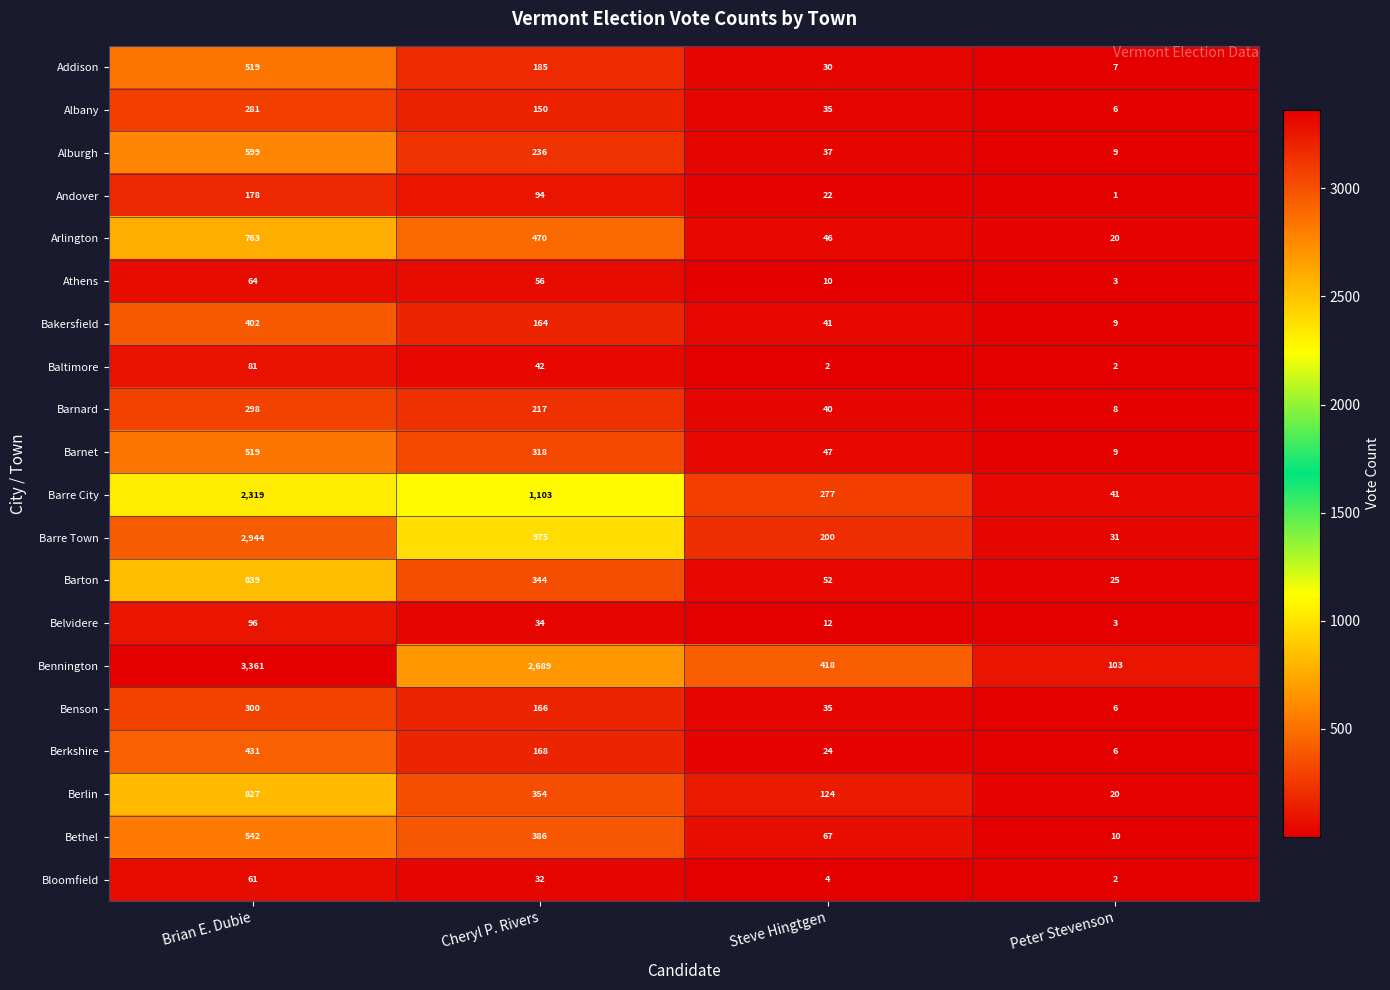

What is the average value of the Barre Town series?

1038